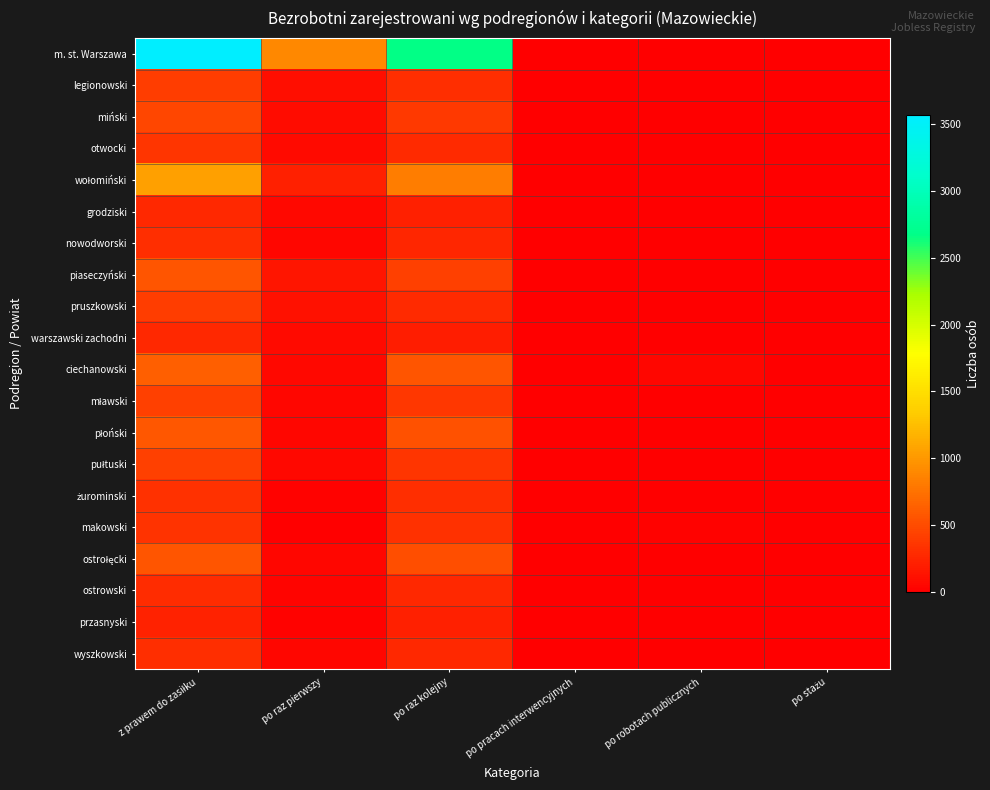

Which series changed the most between po raz pierwszy and po stażu?

m. st. Warszawa